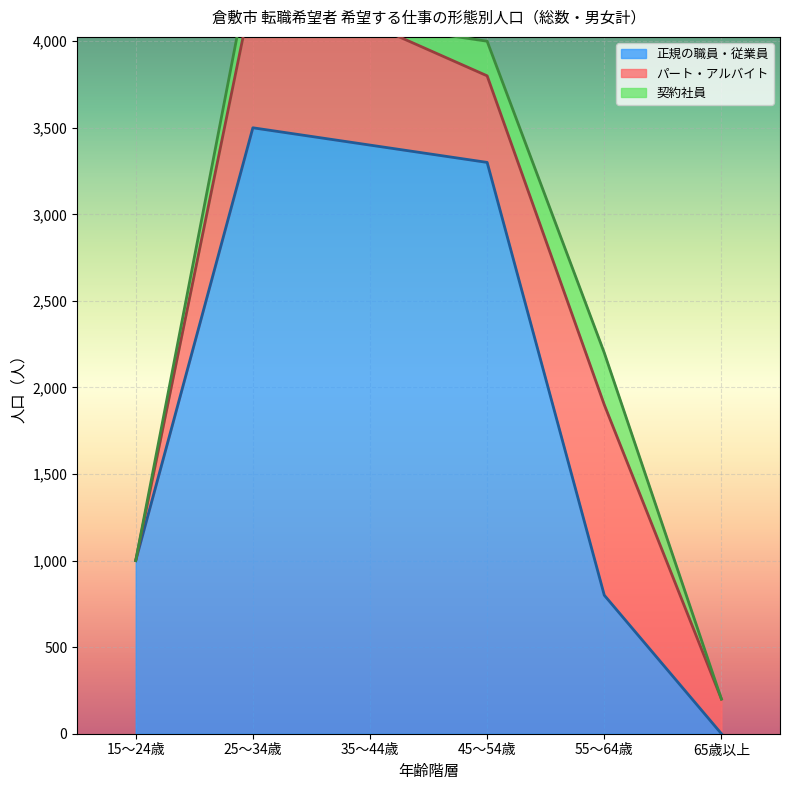

True or false: 契約社員 and パート・アルバイト cross at least once.

False